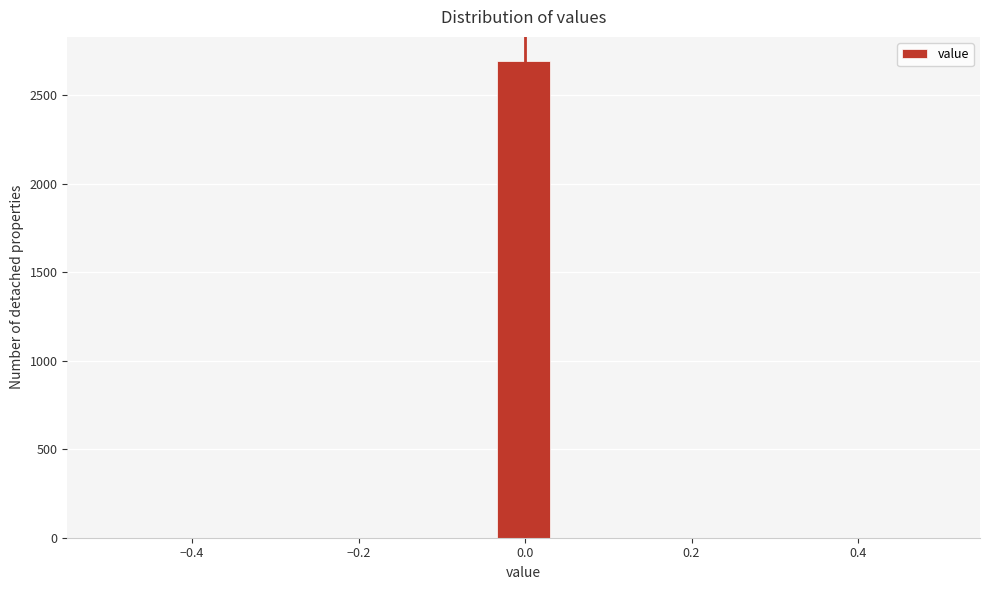

Around what value on the x-axis is the tallest bar? Give the approximate position of its centre, as read against the axis.

0.00